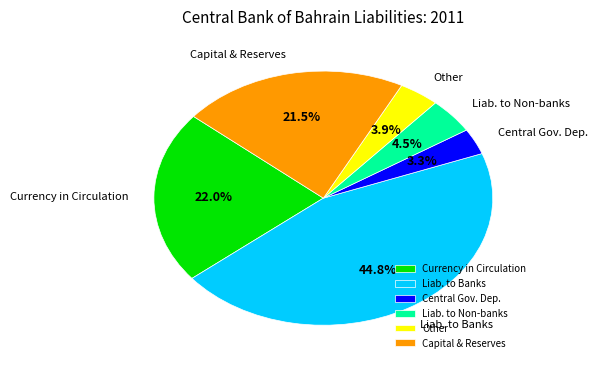

Do Liab. to Banks and Other together represent more than half of the pie?

No